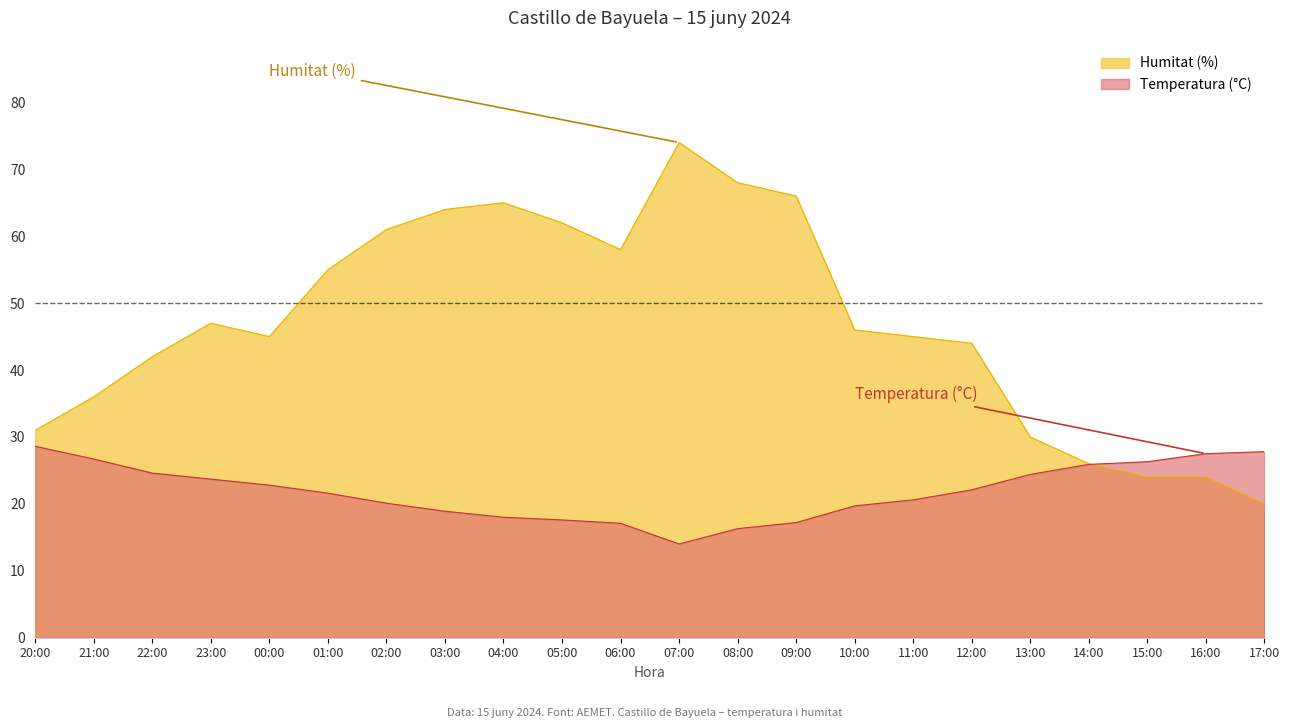

At 01:00, list the series in order from largest to smallest.

Humitat (%), Temperatura (°C)